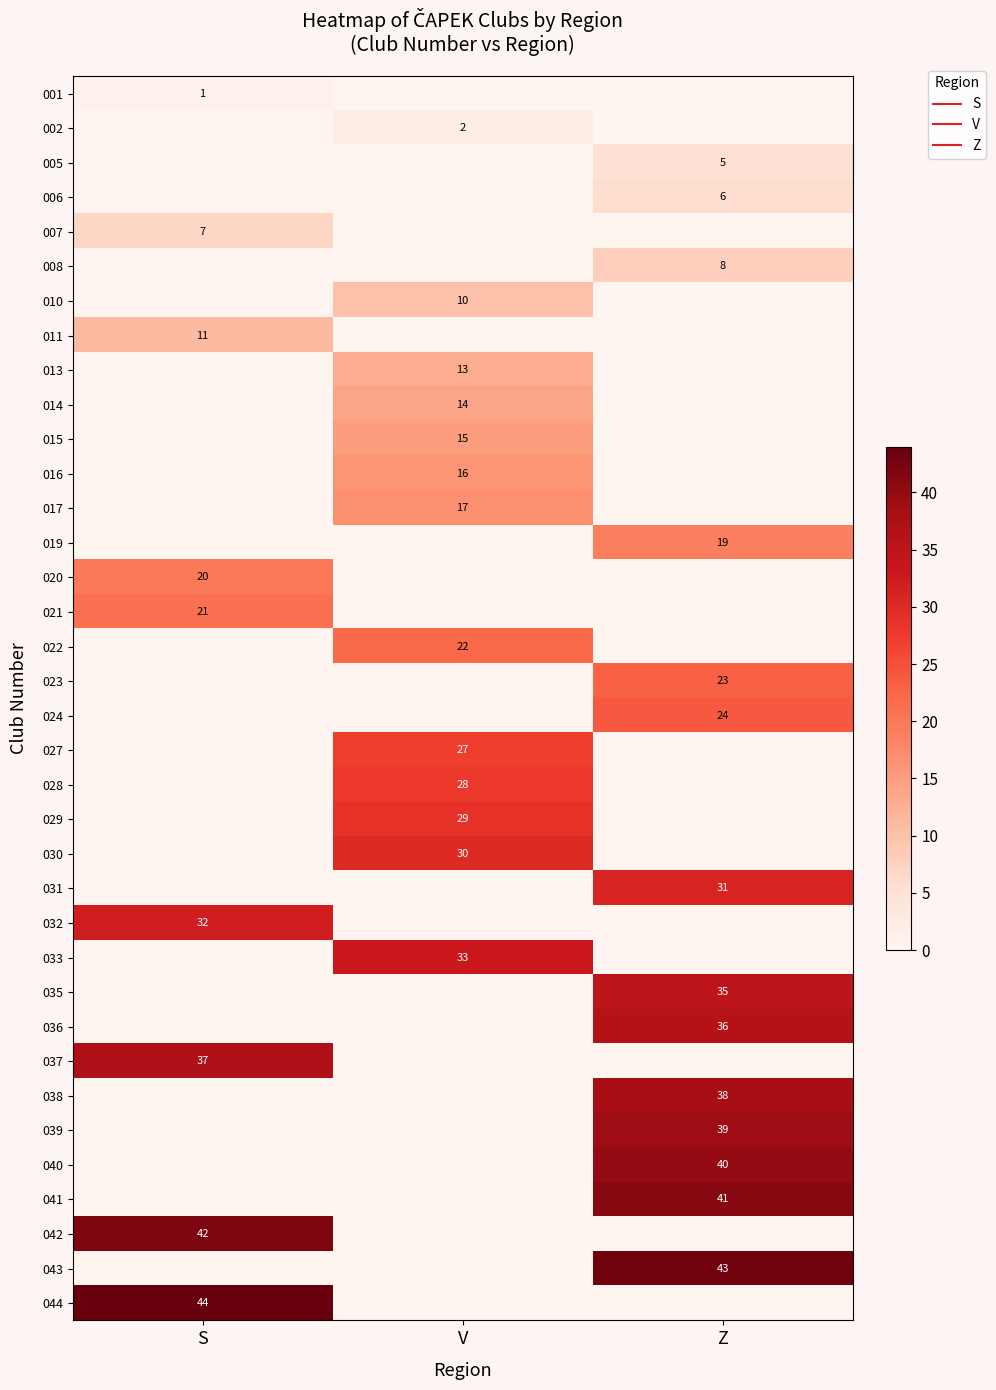

List the labels in order of 002 value, smallest first.

S, Z, V